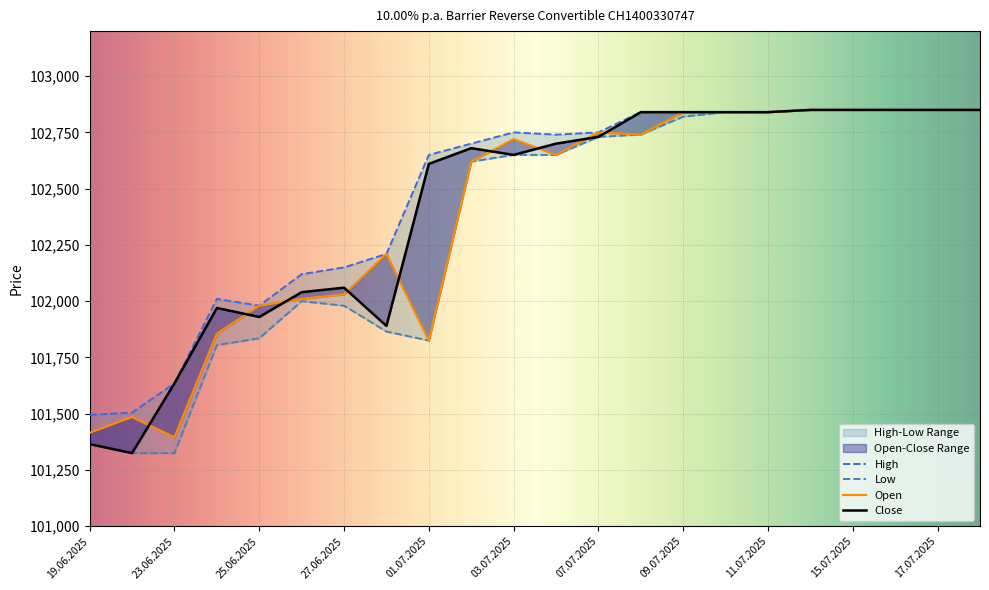

Is it true that Low equals 102820 at 09.07.2025?

True